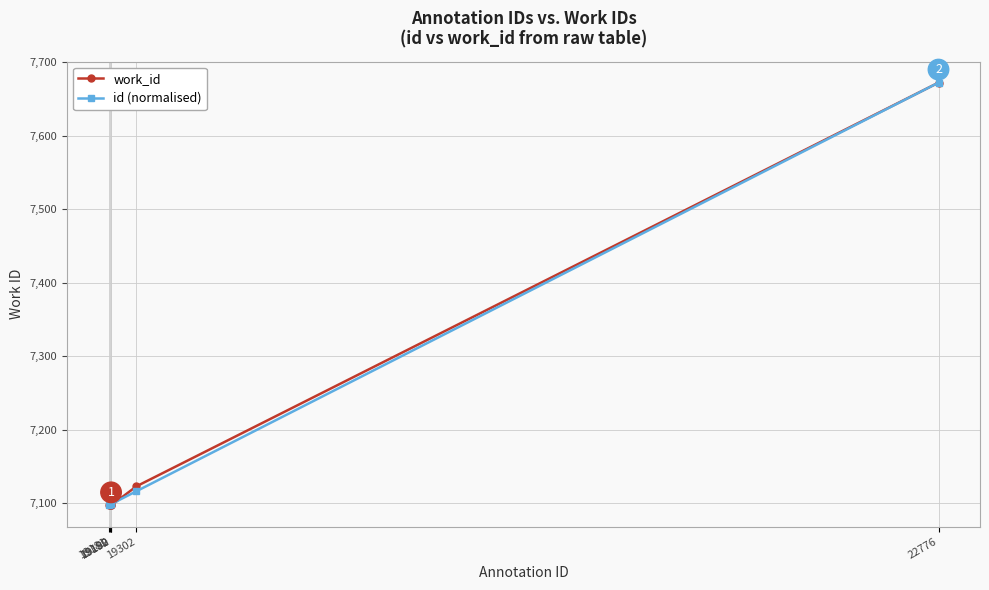

What is the greatest value displayed?

7672.0